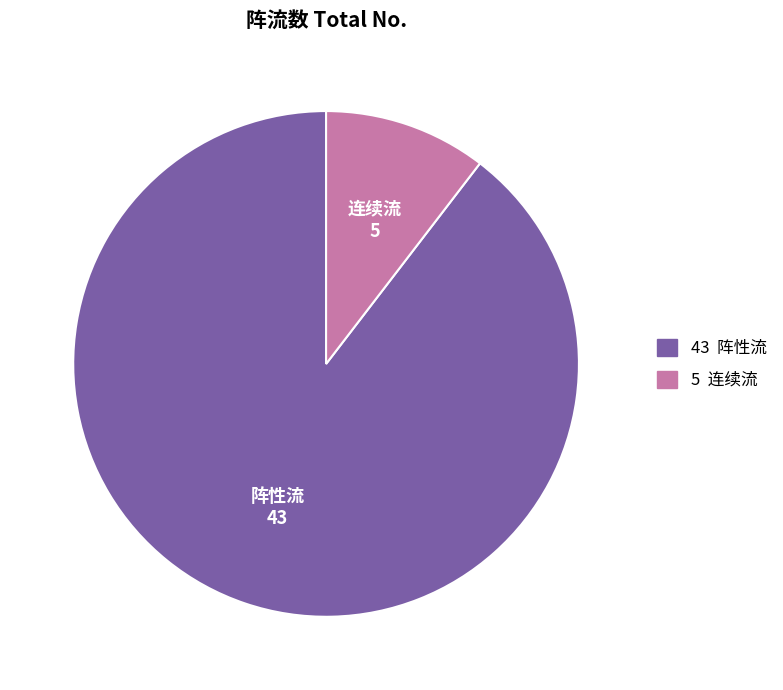

Is there a majority slice in this chart?

Yes